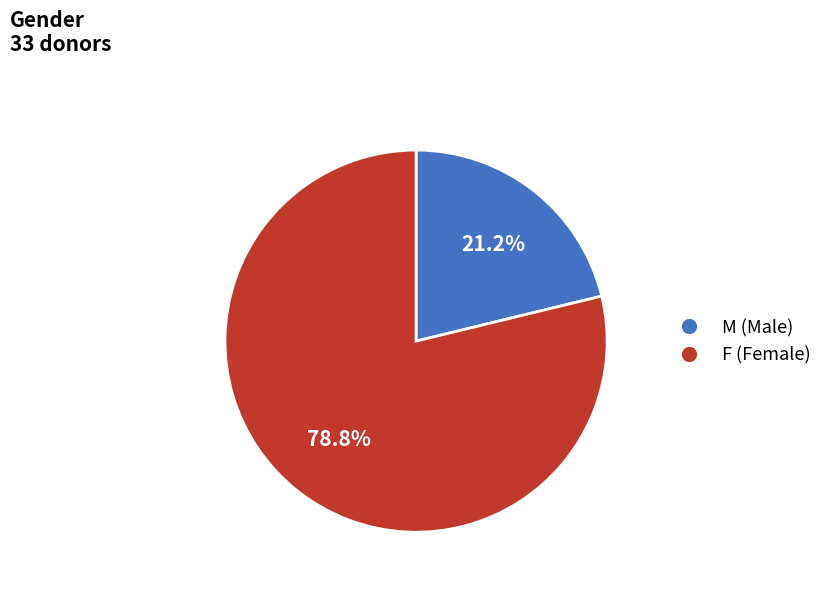

The M slice represents 40% of the pie. True or false?

False